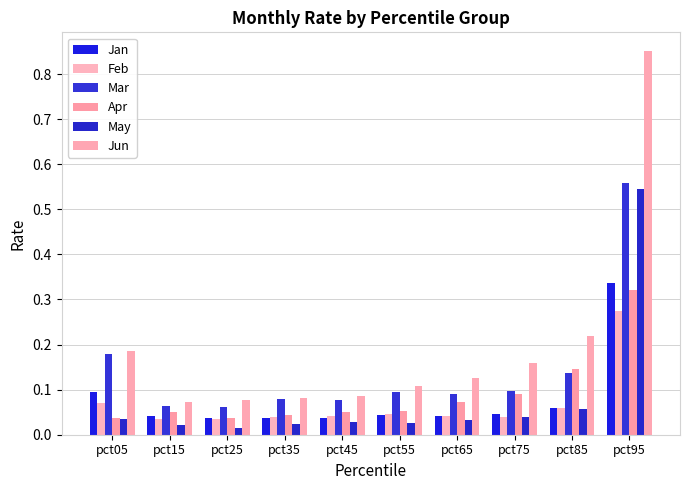

The Apr series shows 0.1 at pct45. True or false?

True